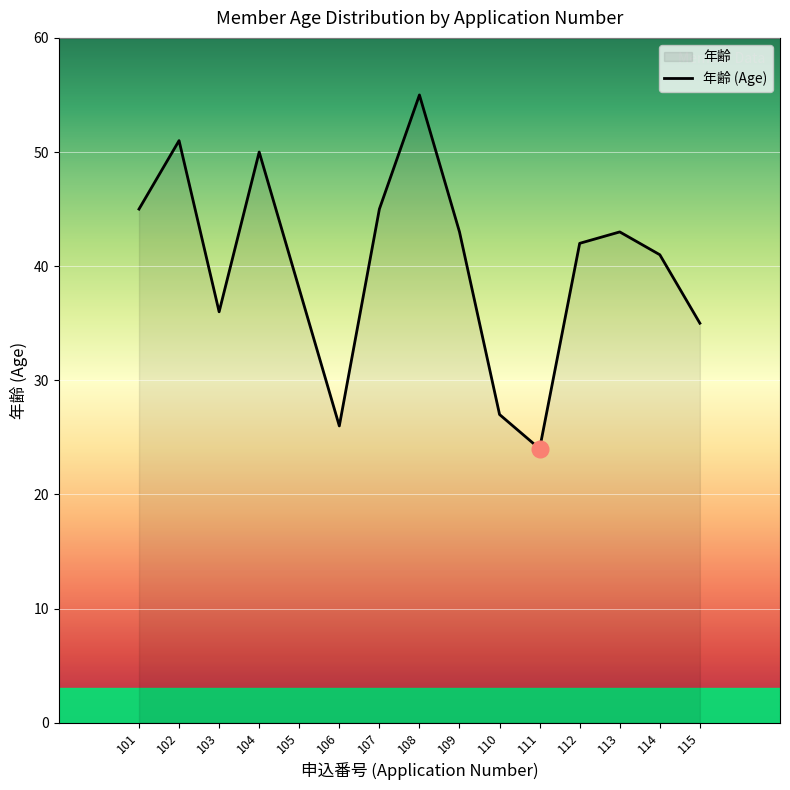

Approximately how many times larger is the value at 115 compared to 114?

0.9